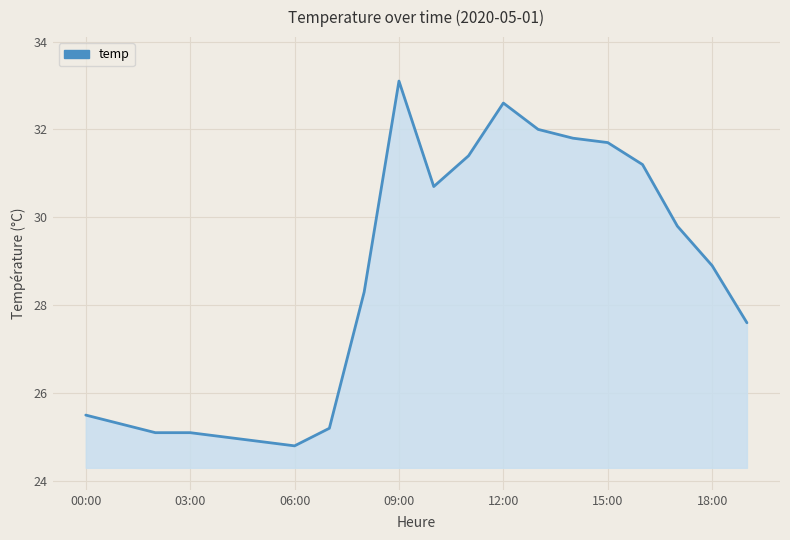

What is the greatest value displayed?

33.1